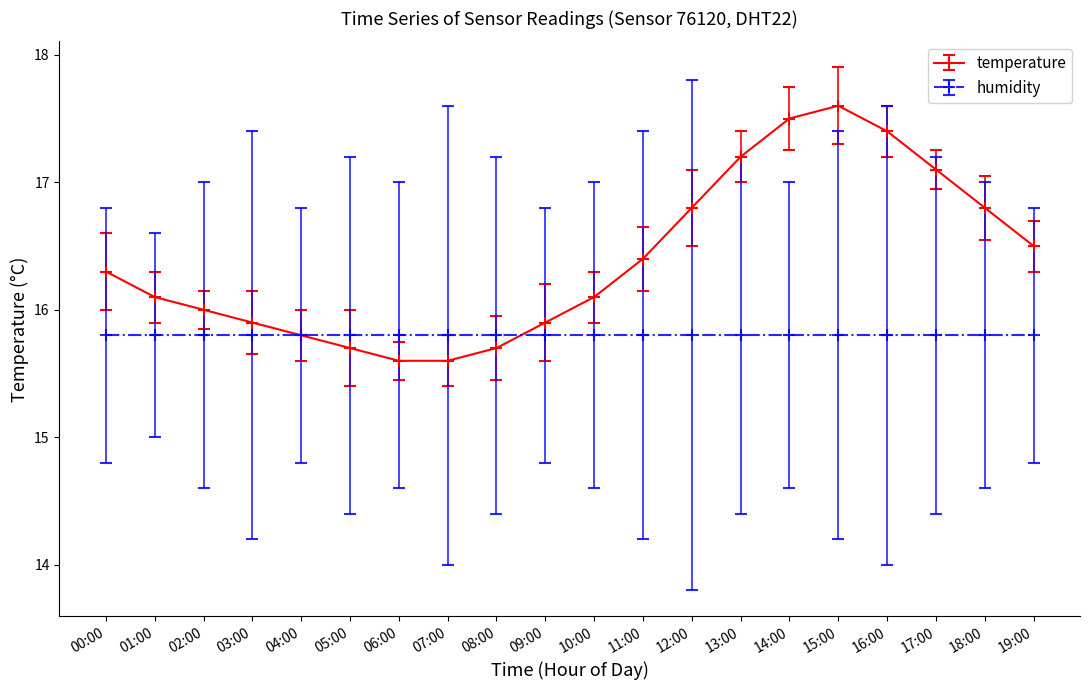

What is the value of the temperature point at the 12th from the left?

16.4